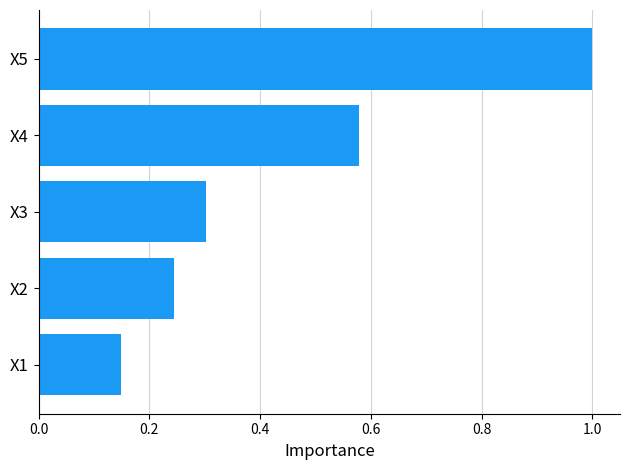

What is the maximum value shown in the chart?

1.0